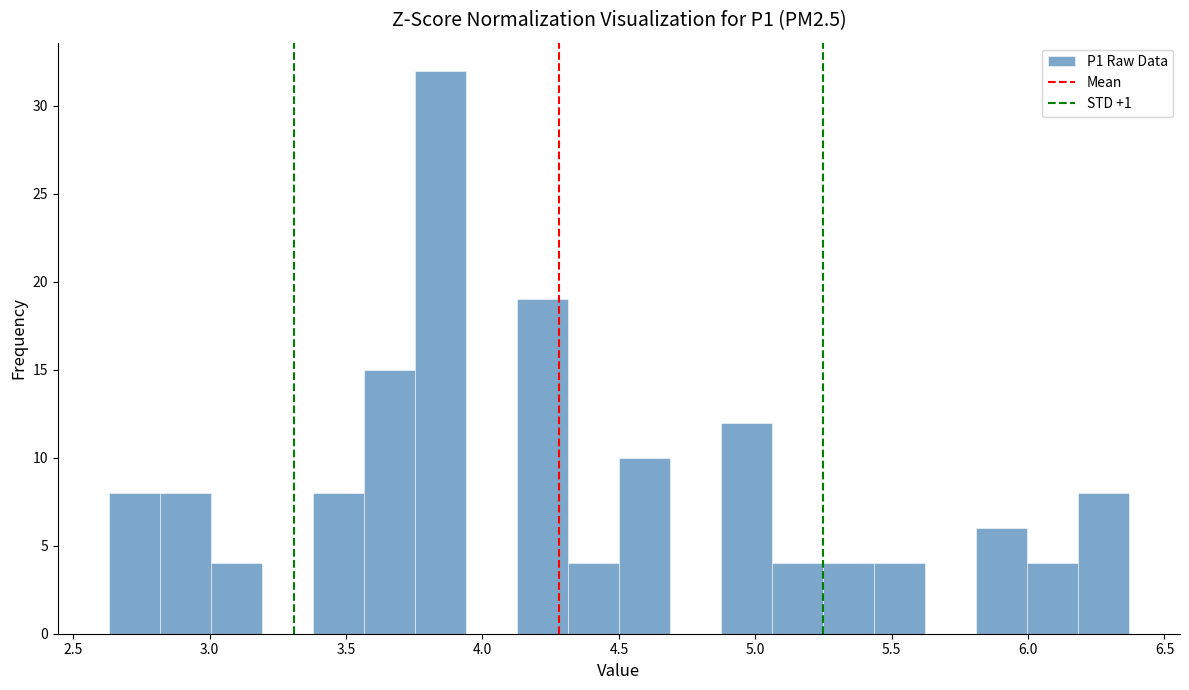

Read against the x-axis, roughly where is the centre of the tallest bar?

3.85